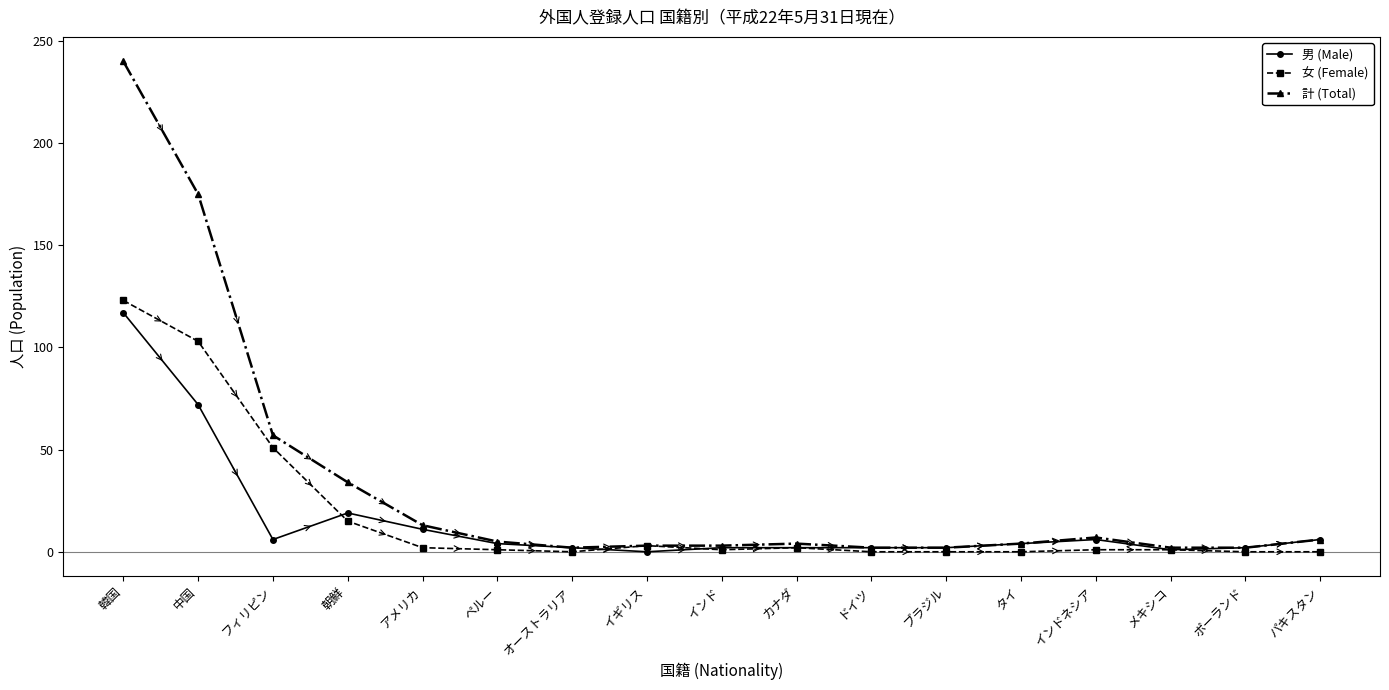

At which label is 女 (Female) closest to 61?

フィリピン